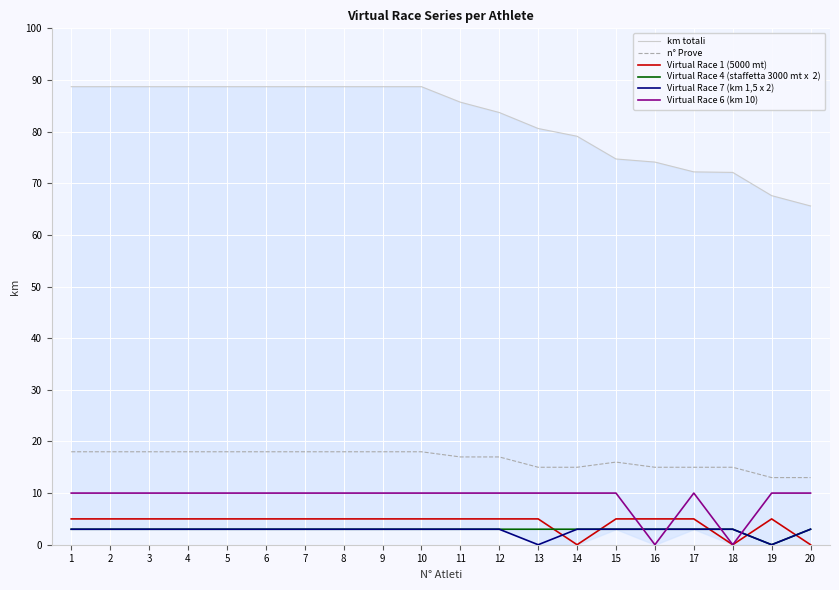

Reading left to right, what are all the values shown in this chart?

km totali: 88.7	88.7	88.7	88.7	88.7	88.7	88.7	88.7	88.7	88.7	85.7	83.7	80.6	79.1	74.7	74.1	72.2	72.1	67.6	65.6
n° Prove: 18.0	18.0	18.0	18.0	18.0	18.0	18.0	18.0	18.0	18.0	17.0	17.0	15.0	15.0	16.0	15.0	15.0	15.0	13.0	13.0
Virtual Race 1 (5000 mt): 5.0	5.0	5.0	5.0	5.0	5.0	5.0	5.0	5.0	5.0	5.0	5.0	5.0	0.0	5.0	5.0	5.0	0.0	5.0	0.0
Virtual Race 4 (staffetta 3000 mt x  2): 3.0	3.0	3.0	3.0	3.0	3.0	3.0	3.0	3.0	3.0	3.0	3.0	3.0	3.0	3.0	3.0	3.0	3.0	0.0	3.0
Virtual Race 7 (km 1,5 x 2): 3.0	3.0	3.0	3.0	3.0	3.0	3.0	3.0	3.0	3.0	3.0	3.0	0.0	3.0	3.0	3.0	3.0	3.0	0.0	3.0
Virtual Race 6 (km 10): 10.0	10.0	10.0	10.0	10.0	10.0	10.0	10.0	10.0	10.0	10.0	10.0	10.0	10.0	10.0	0.0	10.0	0.0	10.0	10.0